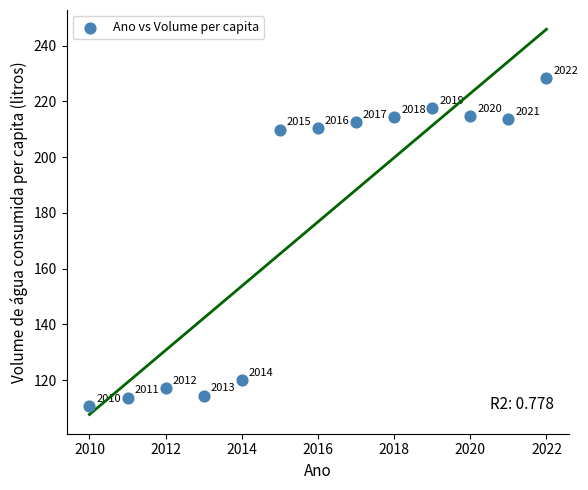

What Y value in the scatter plot is closest to 169?

209.9